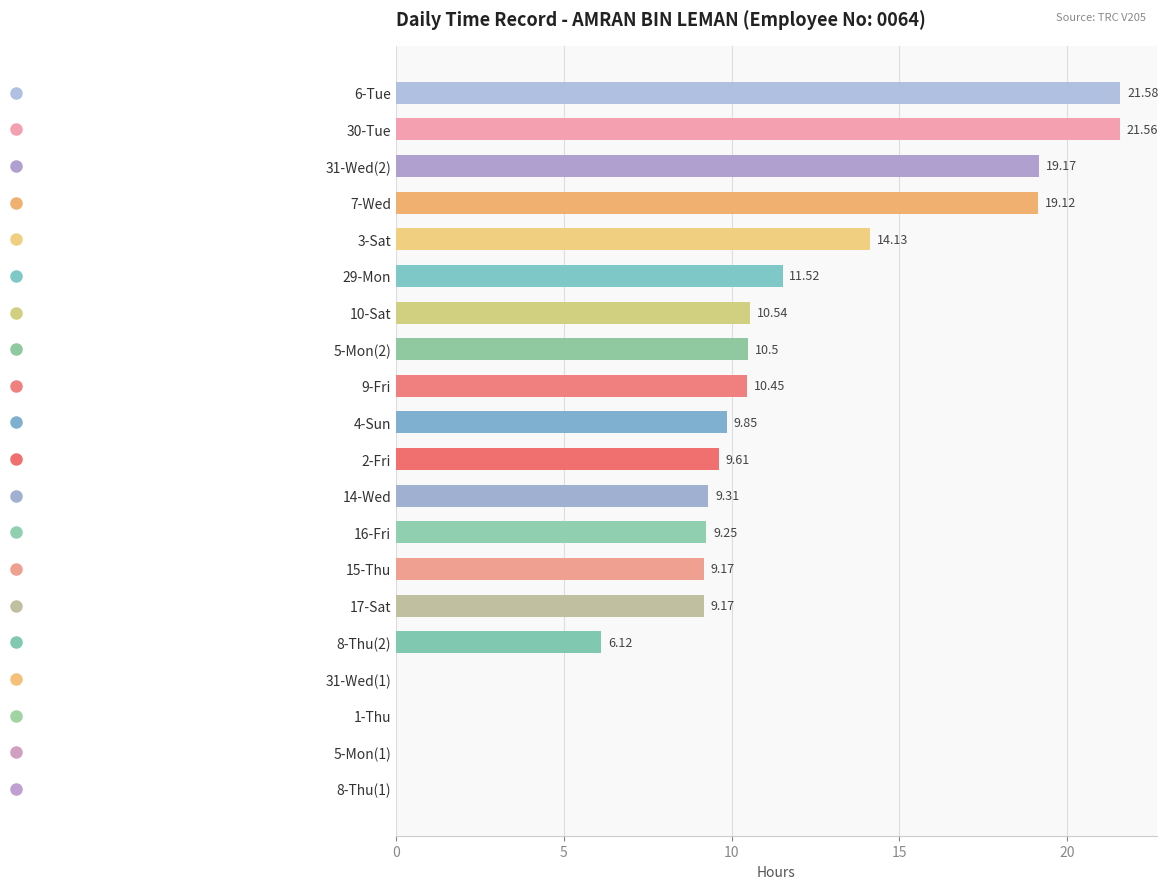

Approximately how many times larger is the value at 7-Wed compared to 2-Fri?

2.0